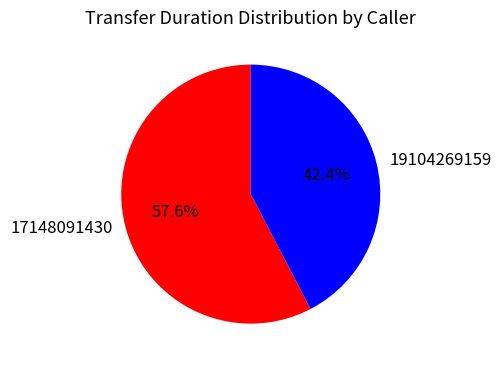

To the nearest percent, what percentage of the pie is 19104269159?

42%